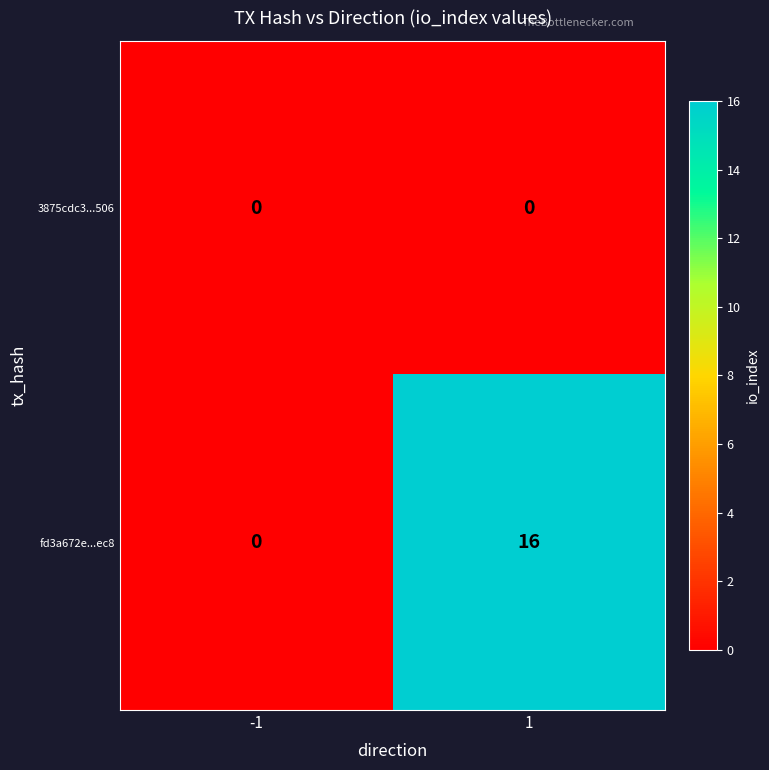

Rank the series by their maximum value, from highest to lowest.

fd3a672e...ec8, 3875cdc3...506